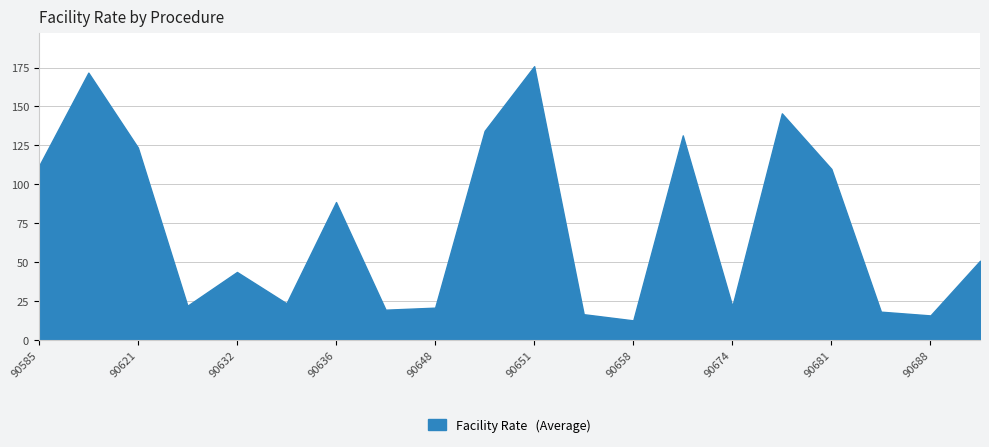

What is the smallest value displayed?

12.6